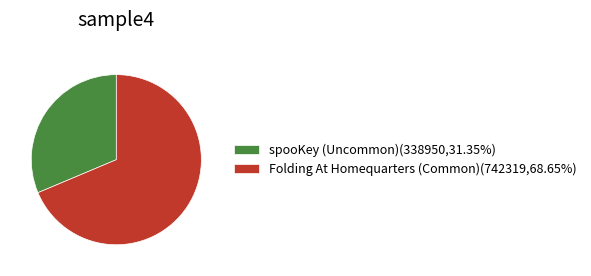

How many slices are in this pie chart?

2